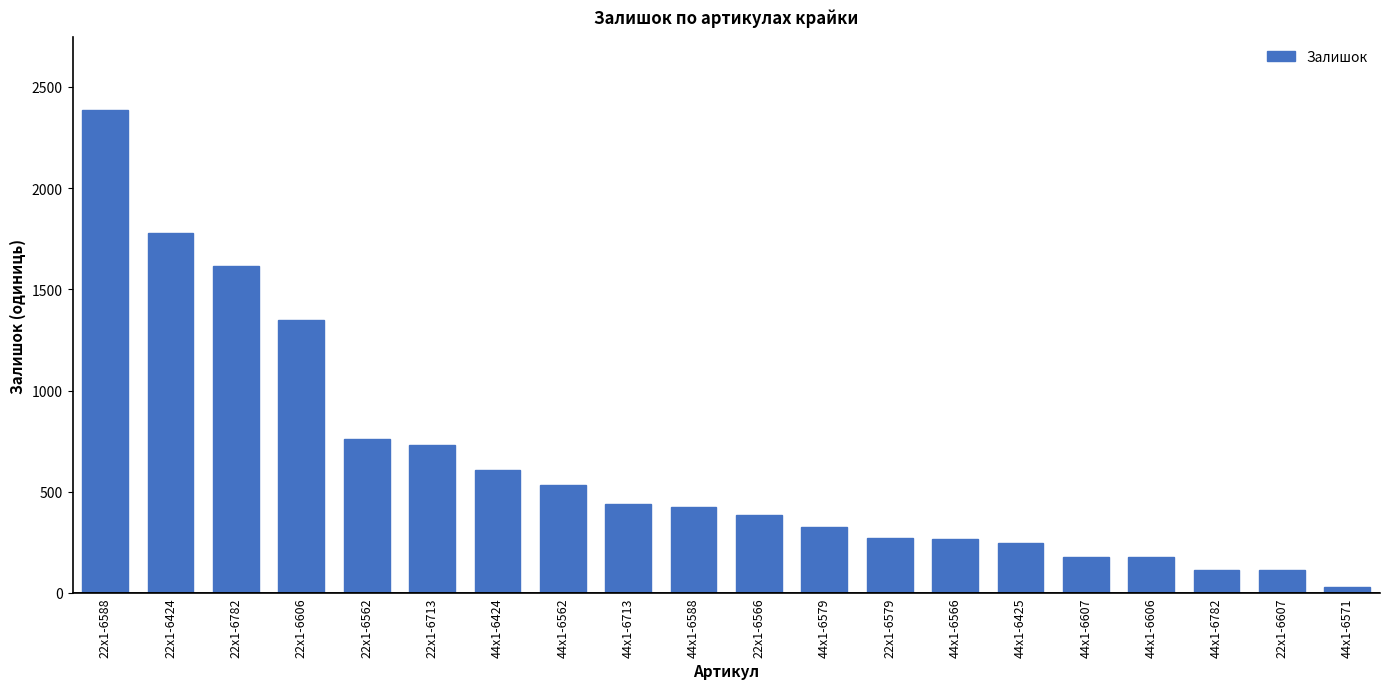

What position from the left is 22x1-6606?

4